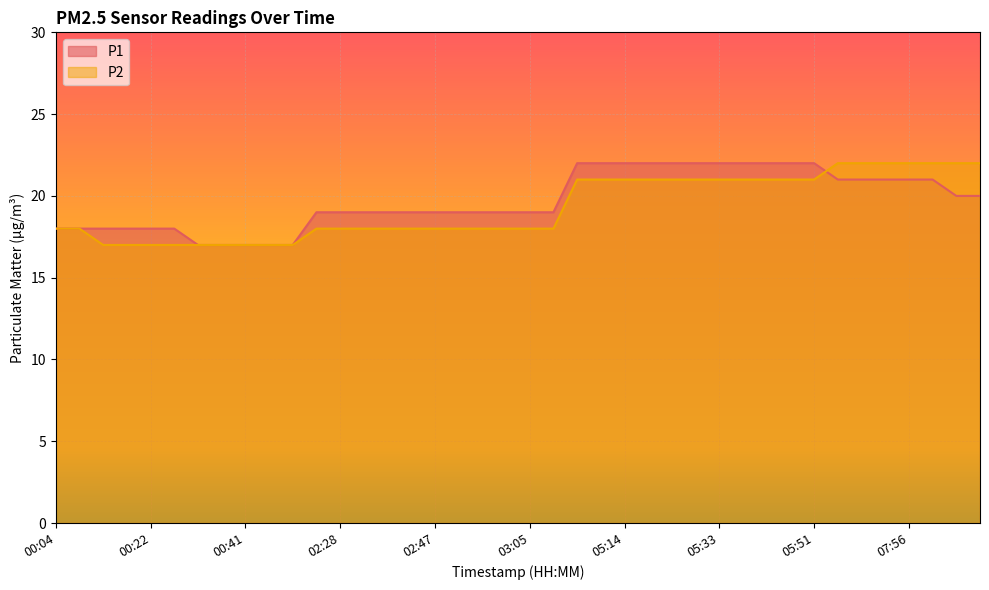

How many intersections are there between P1 and P2?

1